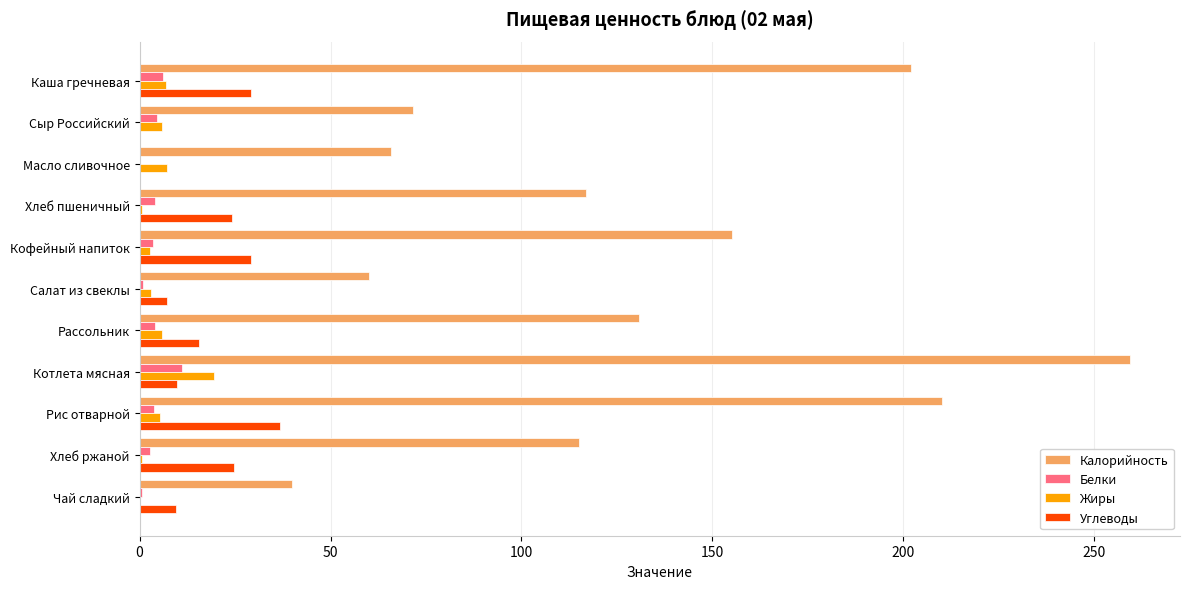

What is the highest value of the Углеводы series?

36.7